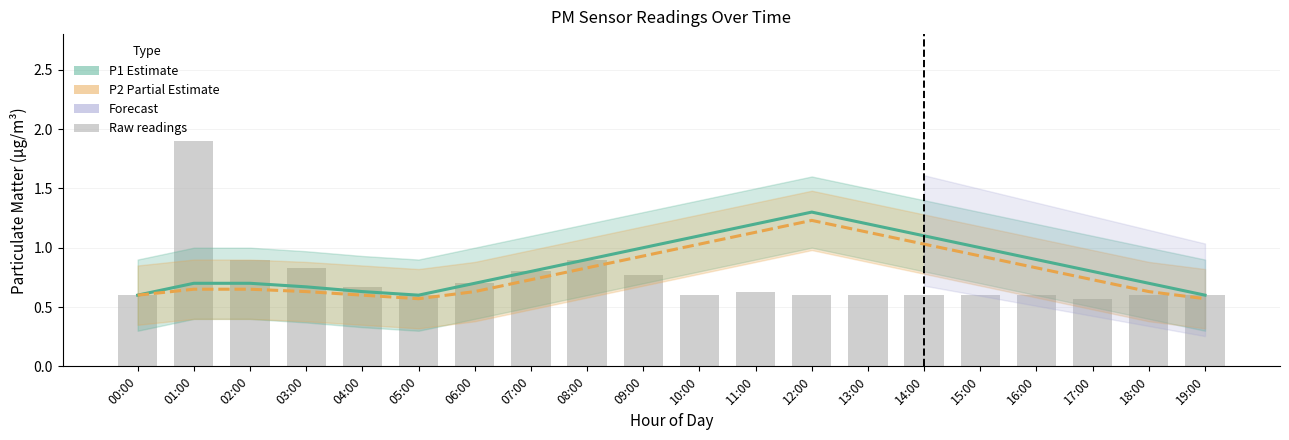

Rank the categories by P2 (Partial Estimate) value from lowest to highest.

05:00, 19:00, 00:00, 04:00, 03:00, 06:00, 18:00, 01:00, 02:00, 07:00, 17:00, 08:00, 16:00, 09:00, 15:00, 10:00, 14:00, 11:00, 13:00, 12:00